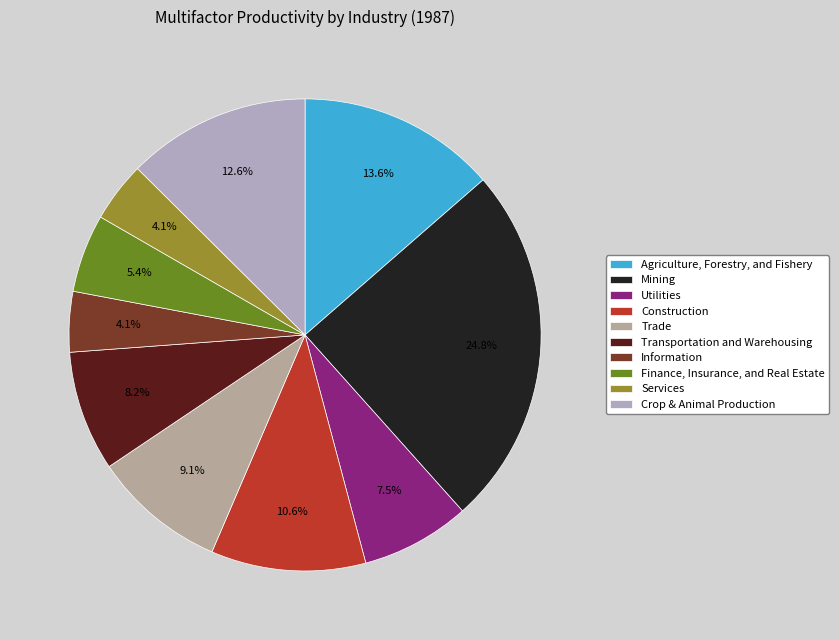

Approximately how many times larger is the value at Transportation and Warehousing compared to Construction?

0.8